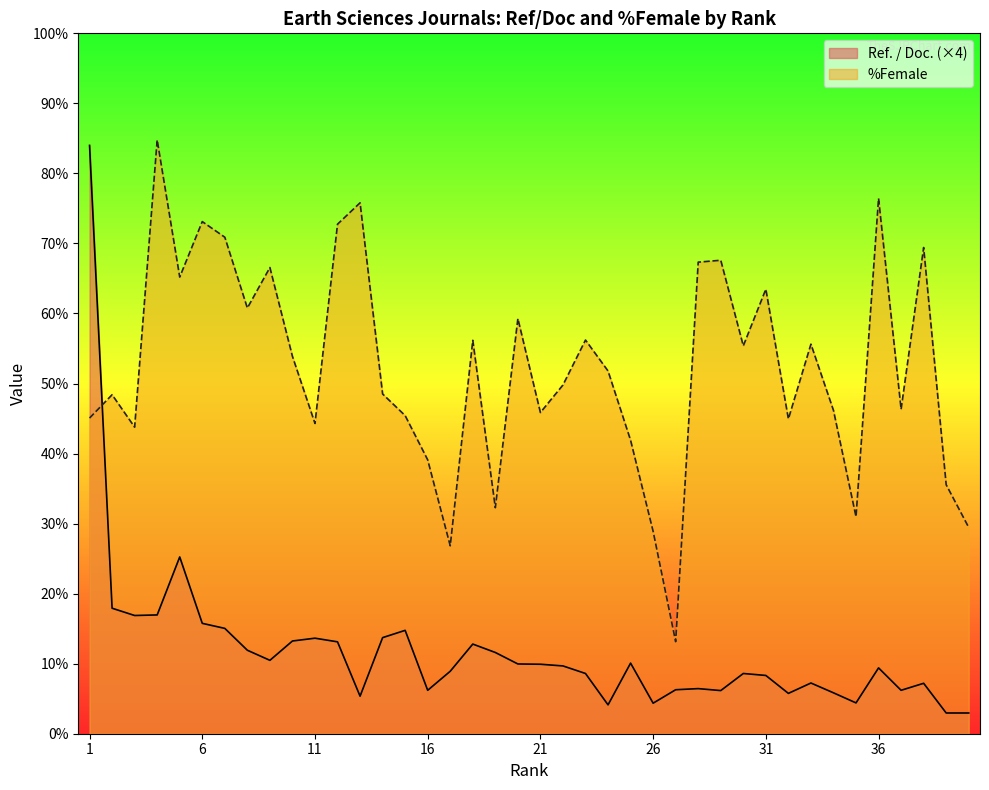

What are all the series names shown in the legend?

Ref. / Doc. (×4), %Female